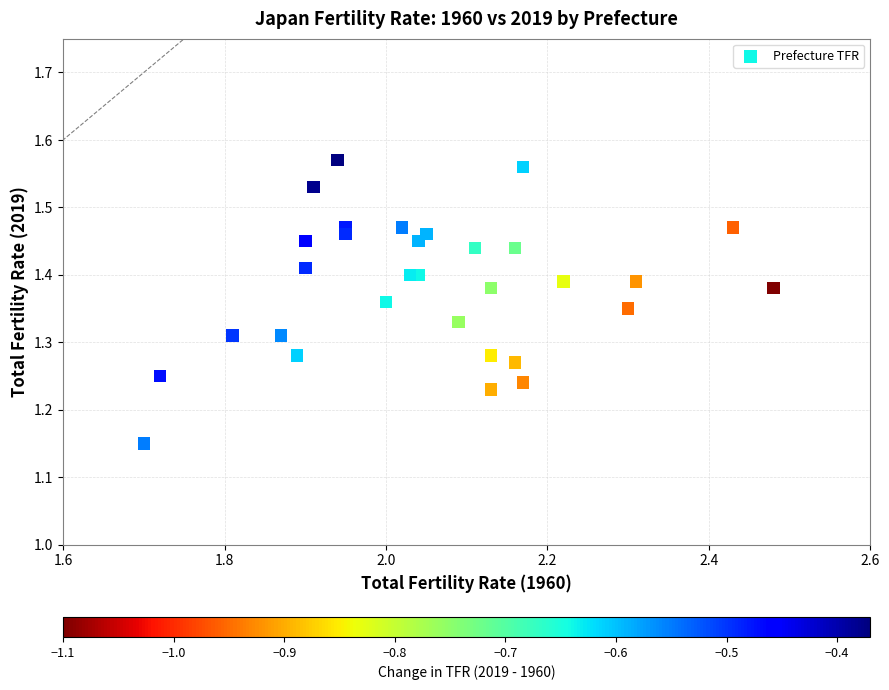

What is the range of X values (max minus min)?

0.8